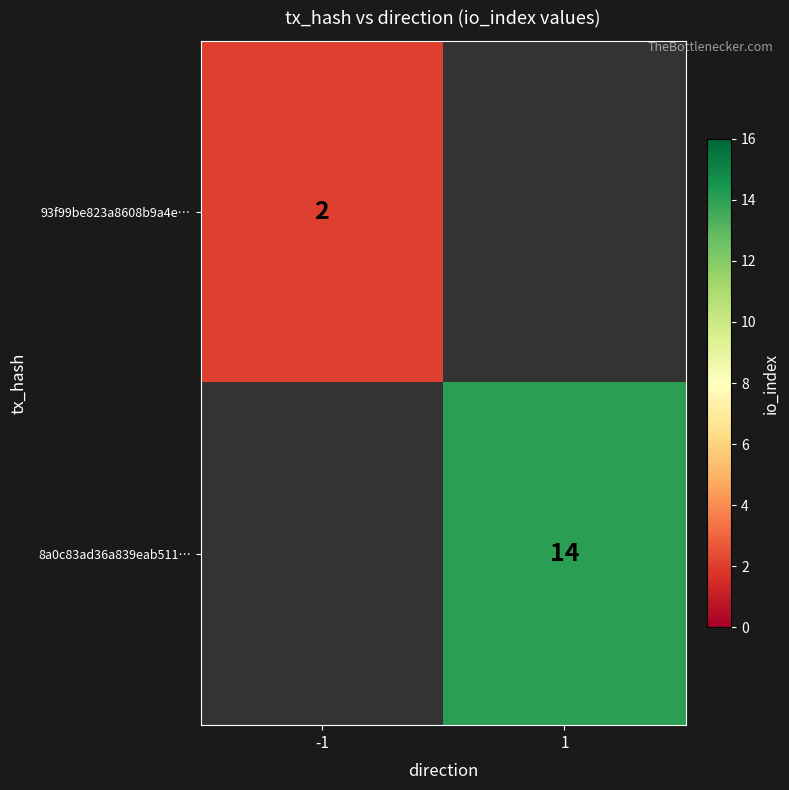

Which has a higher value, -1 or 1?

1